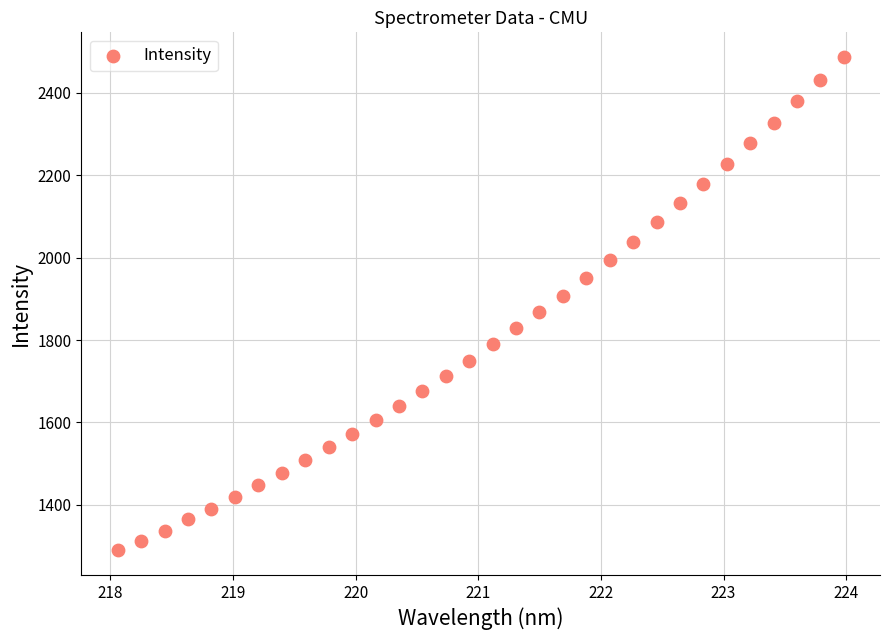

What is the range of Y values (max minus min)?

1197.2